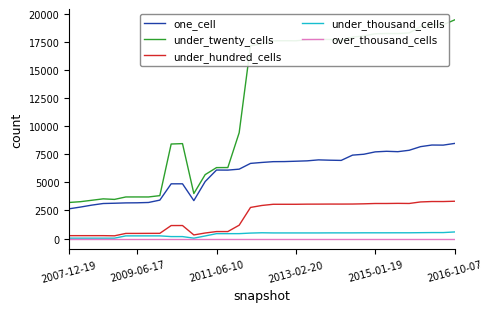

What are all the series names shown in the legend?

one_cell, under_twenty_cells, under_hundred_cells, under_thousand_cells, over_thousand_cells